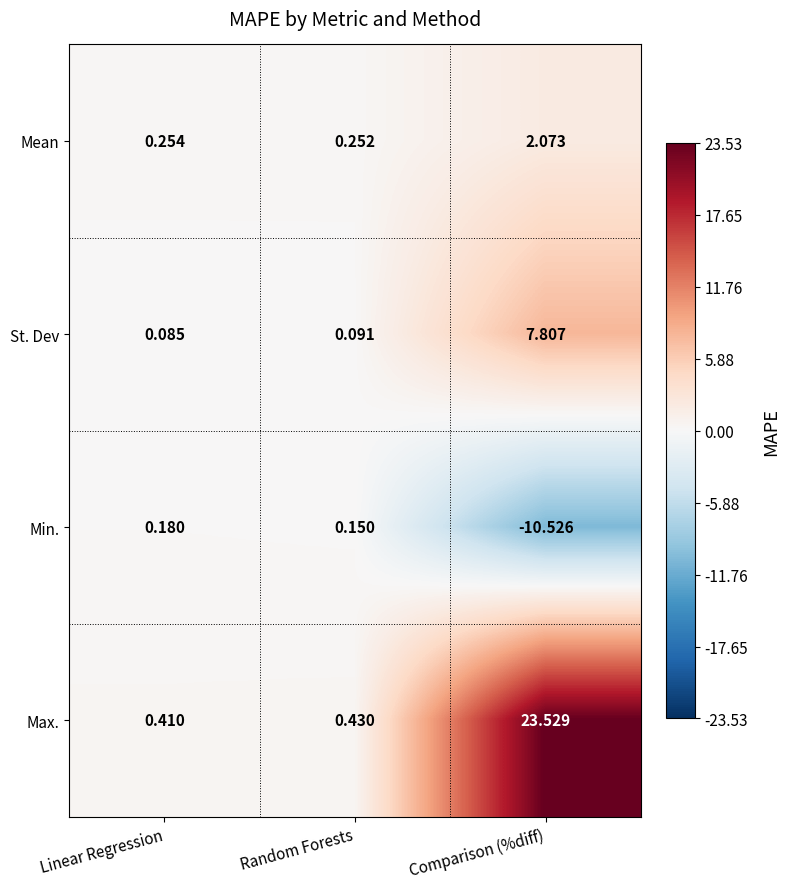

Which category has the highest value in the Mean series?

Comparison (%diff)